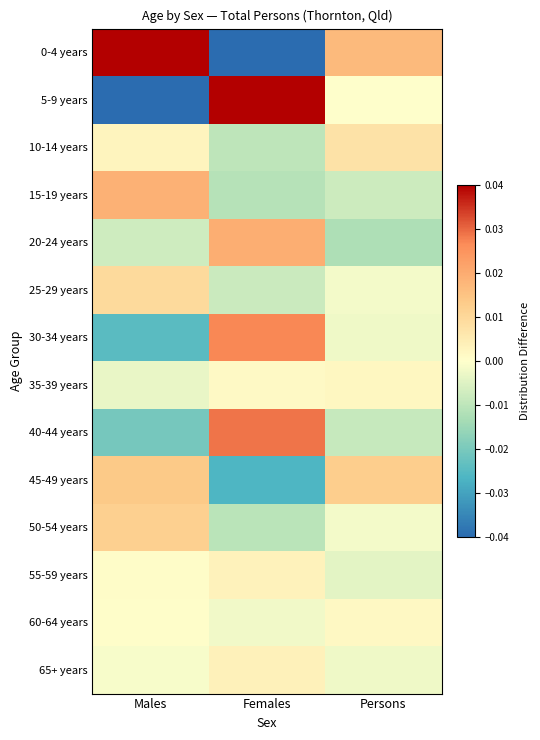

What is the spread (max minus min) of values at Females?

0.1